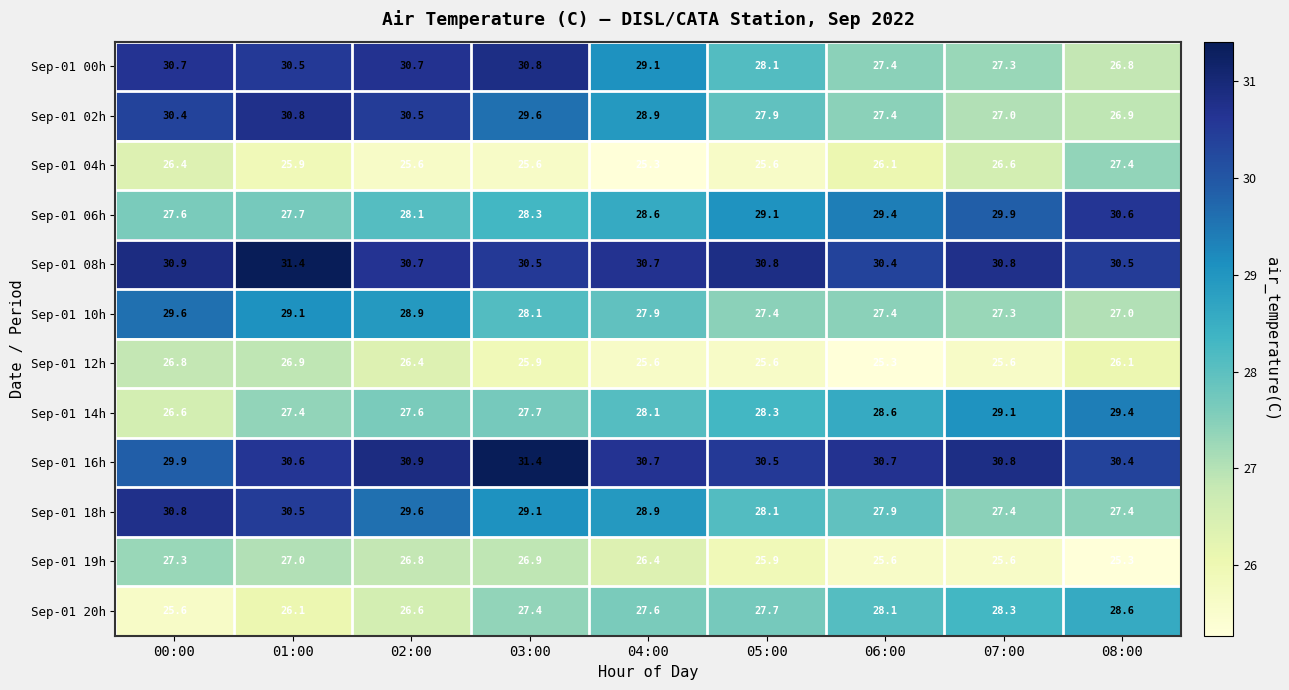

What is the total value across all series at 03:00?

341.3